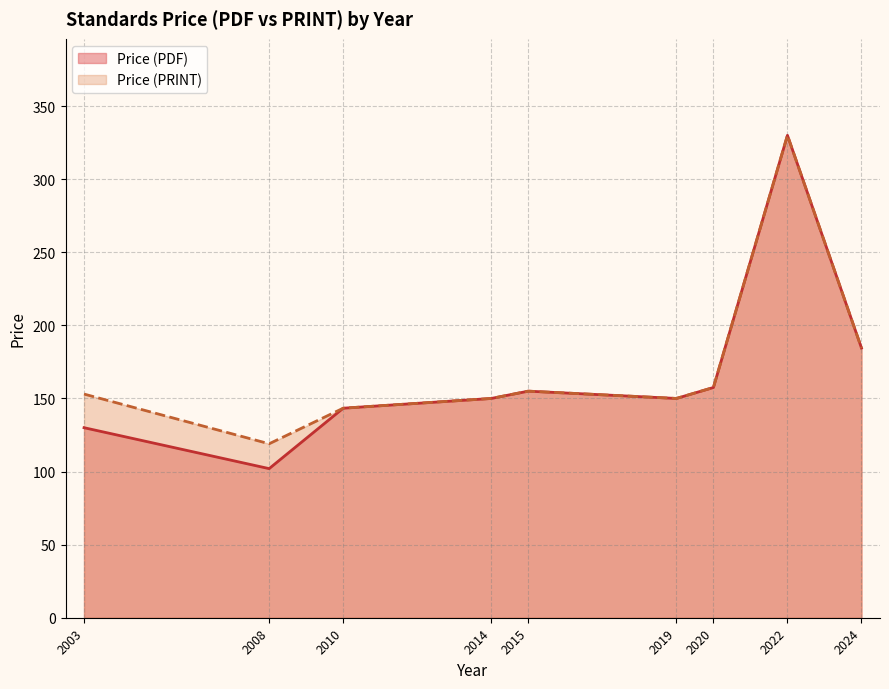

Is the value of Price (PRINT) at 2015 greater than the value of Price (PDF) at 2015?

No